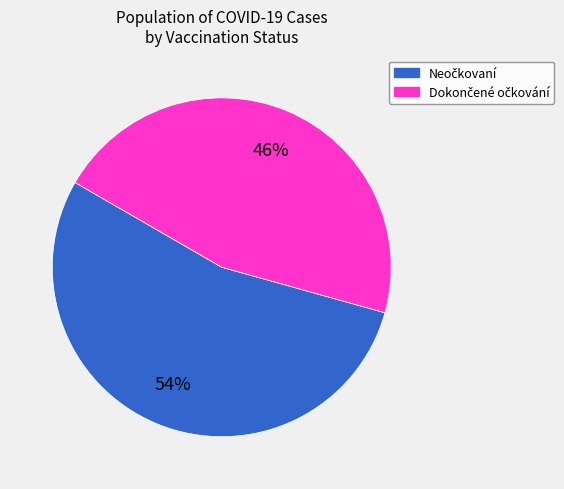

Does any single category account for the majority?

Yes